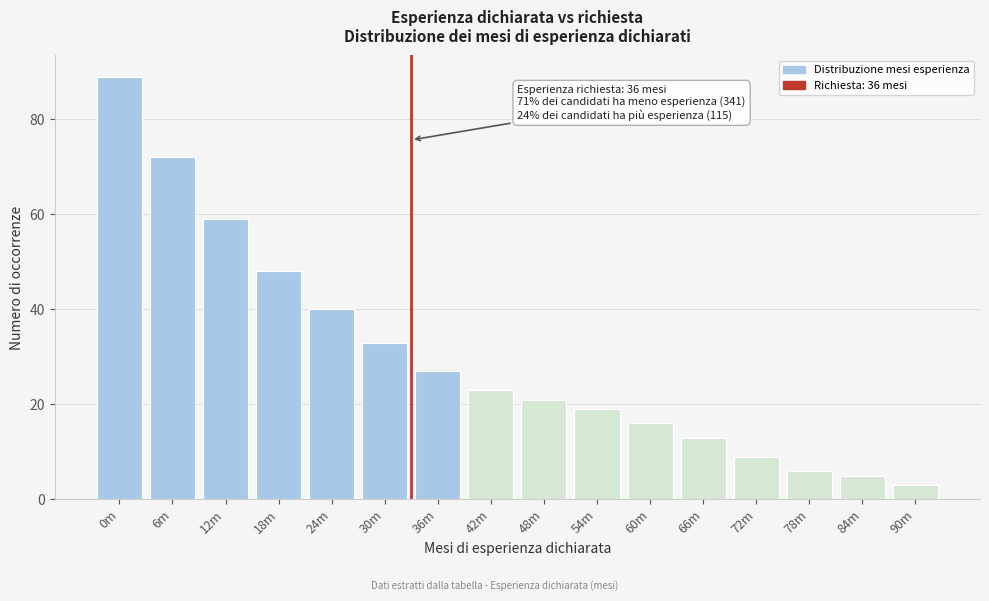

Reading right to left, extract all data points from this chart.

3	5	6	9	13	16	19	21	23	27	33	40	48	59	72	89